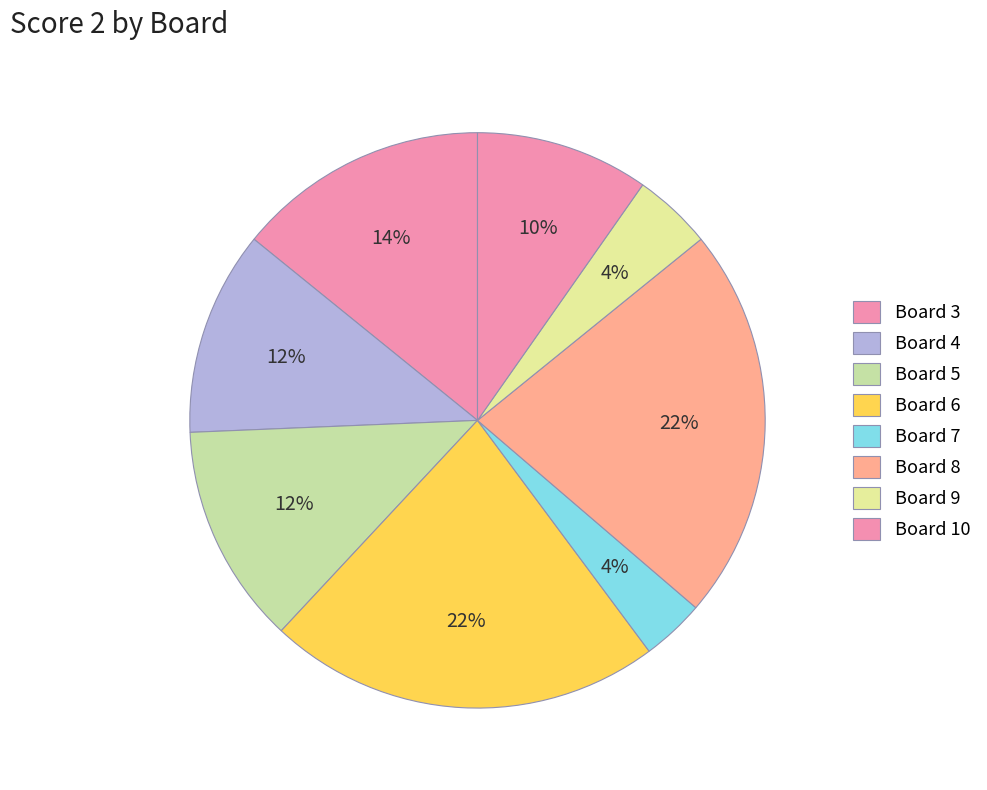

How many segments does this pie chart have?

8